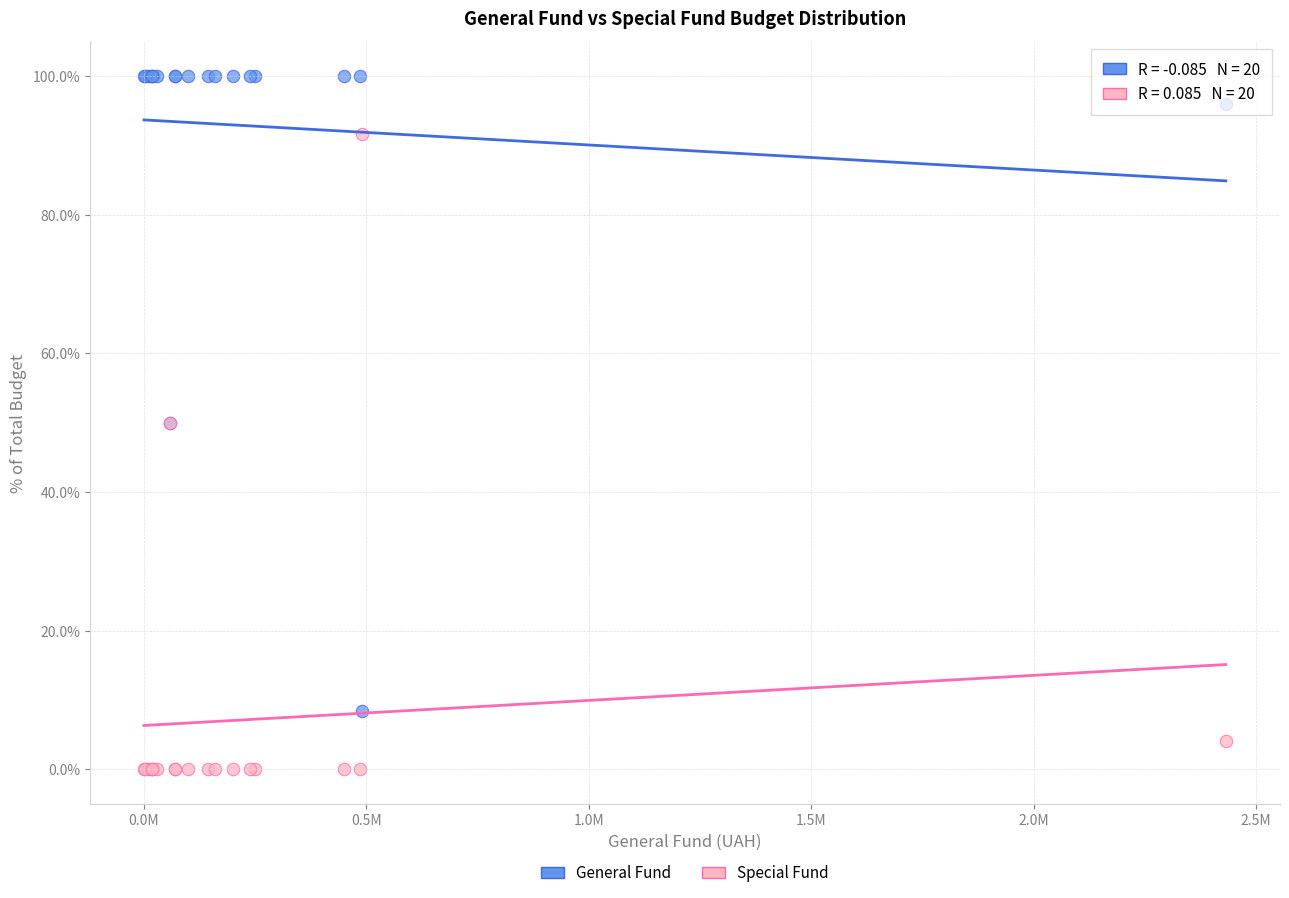

Which series contains the highest Y value?

General Fund